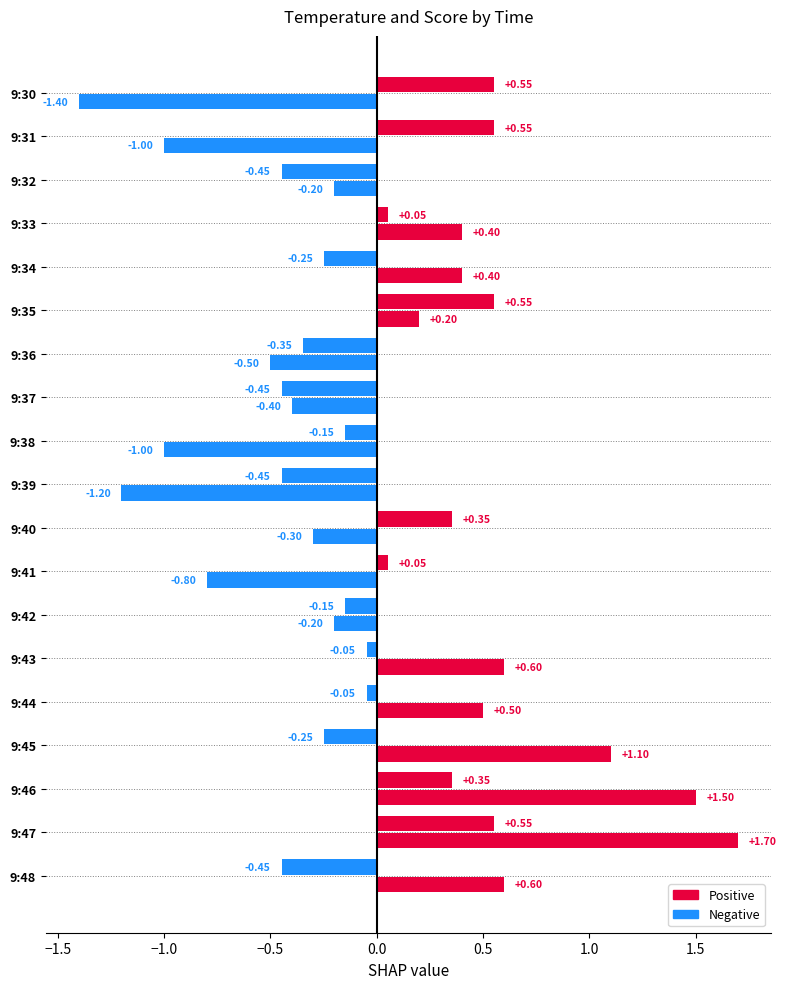

How many data points does each series have?

19